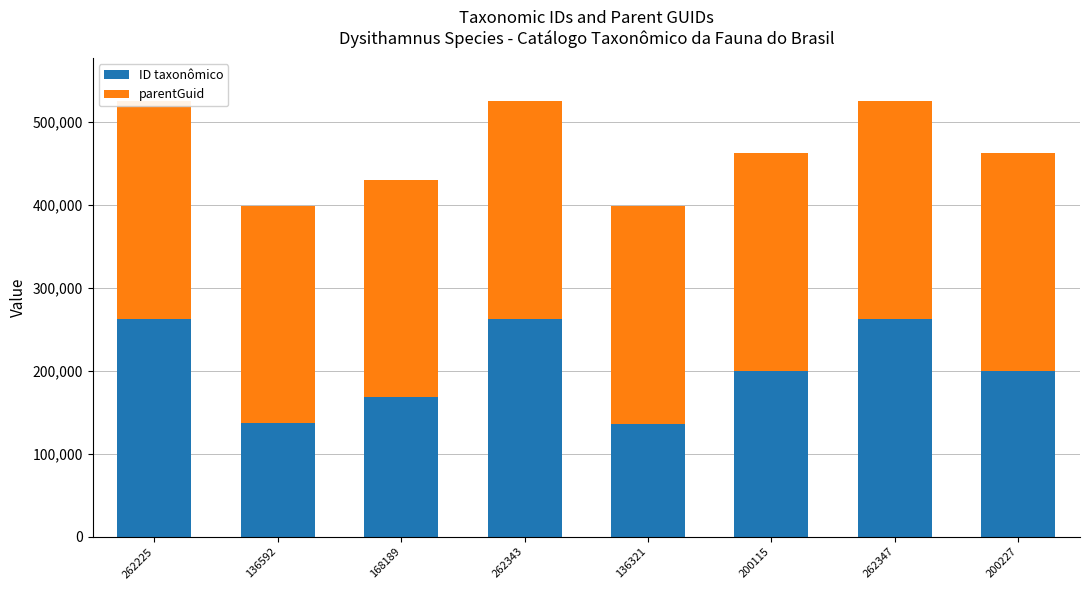

What is the value of the parentGuid bar at the 2nd from the left?

262261